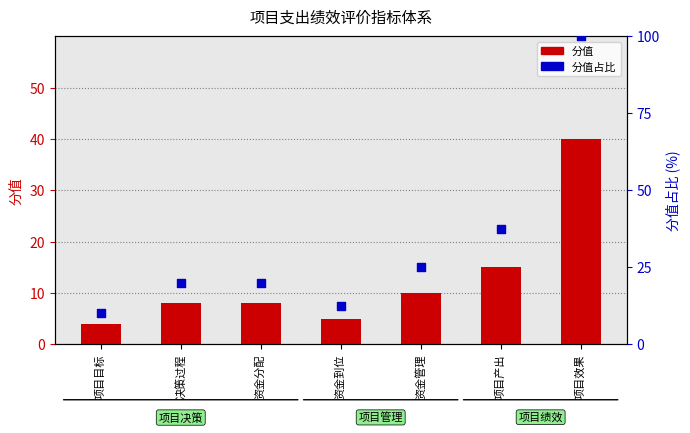

What are all the series names shown in the legend?

分值, 分值占比